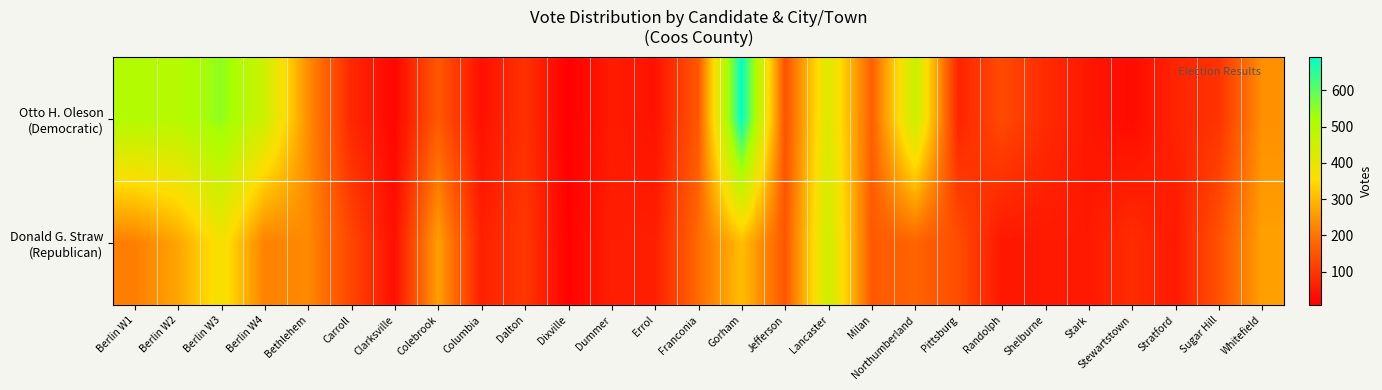

Which series changed the most between Northumberland and Stark?

Otto H. Oleson (Democratic)